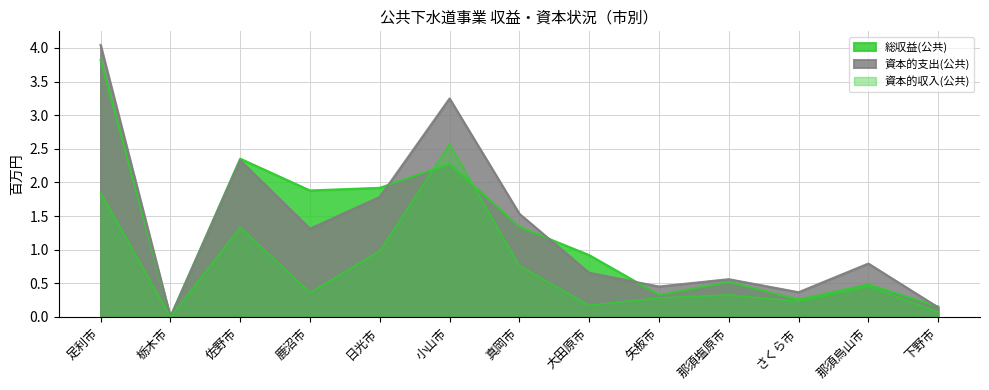

Is it true that 資本的収入(公共) equals 0.1 at 那須塩原市?

False